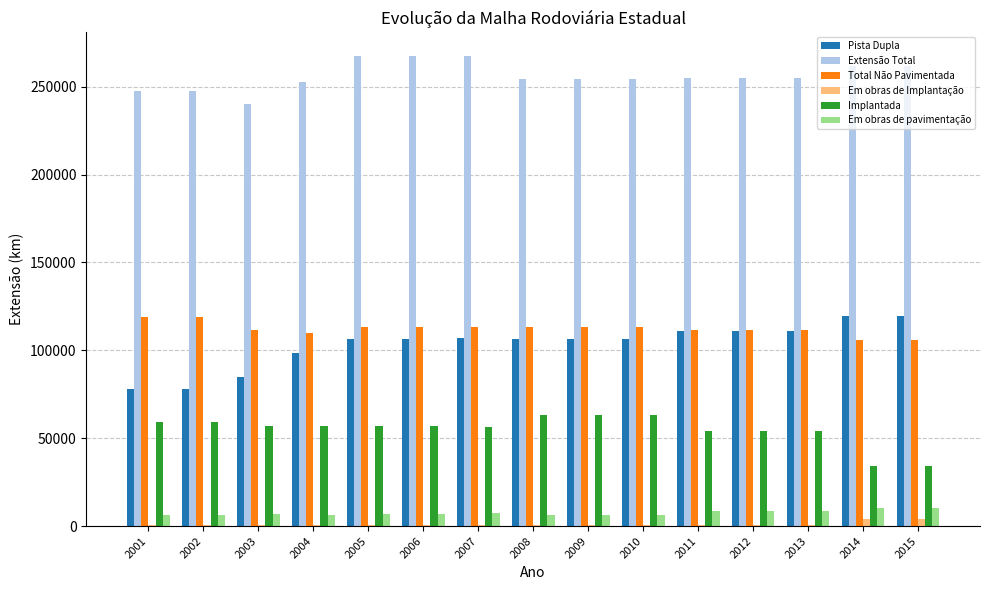

What are all the series names shown in the legend?

Pista Dupla, Extensão Total, Total Não Pavimentada, Em obras de Implantação, Implantada, Em obras de pavimentação